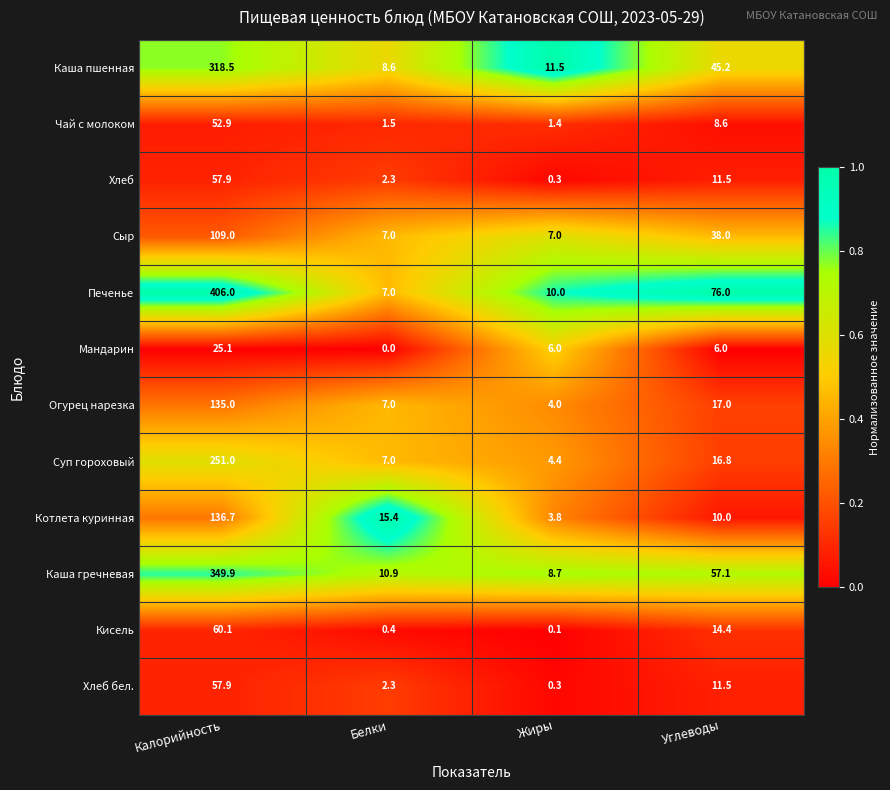

Which series has the largest range (max minus min)?

Печенье